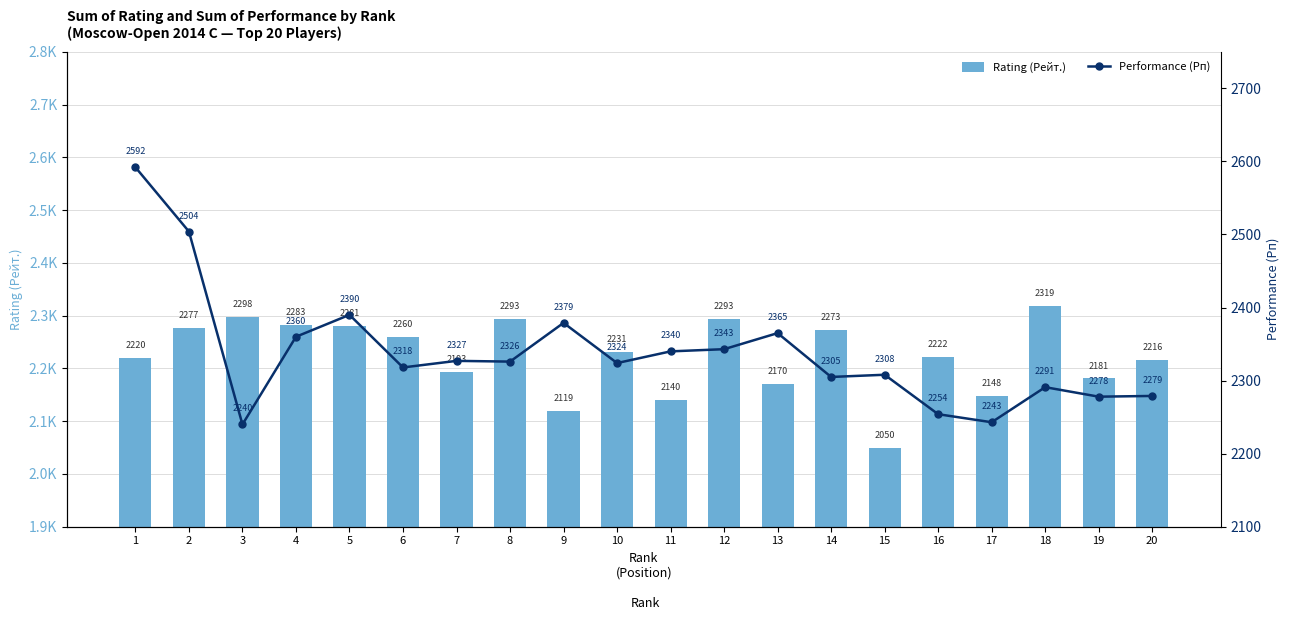

Rank the series by their maximum value, from highest to lowest.

Performance (Рп), Rating (Рейт.)